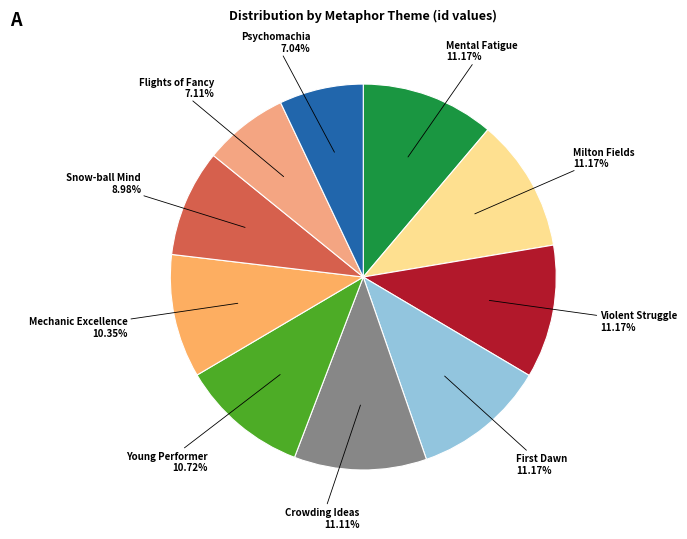

To the nearest percent, what percentage of the pie is Mechanic Excellence?

10%